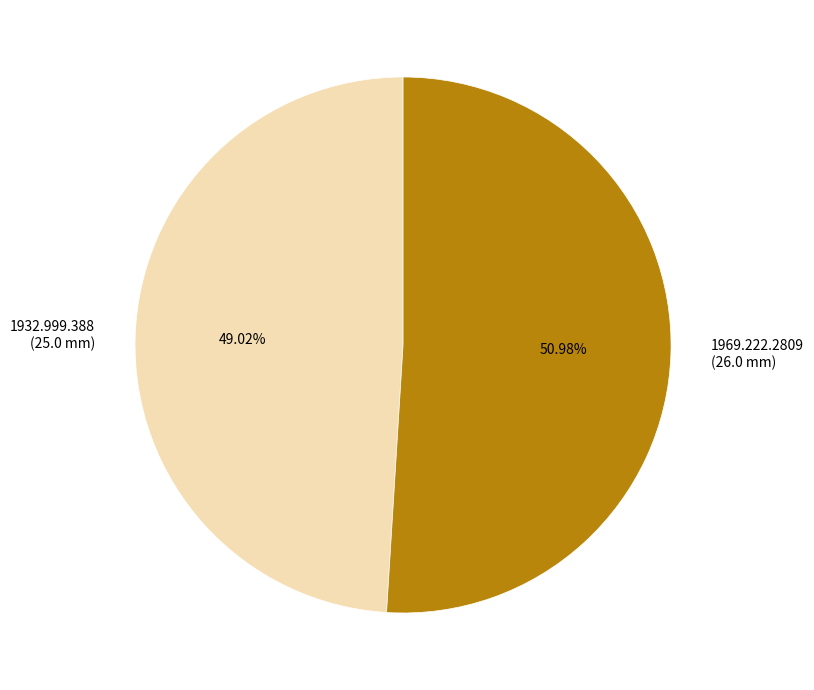

What percentage is the 1969.222.2809 slice, to the nearest percent?

51%